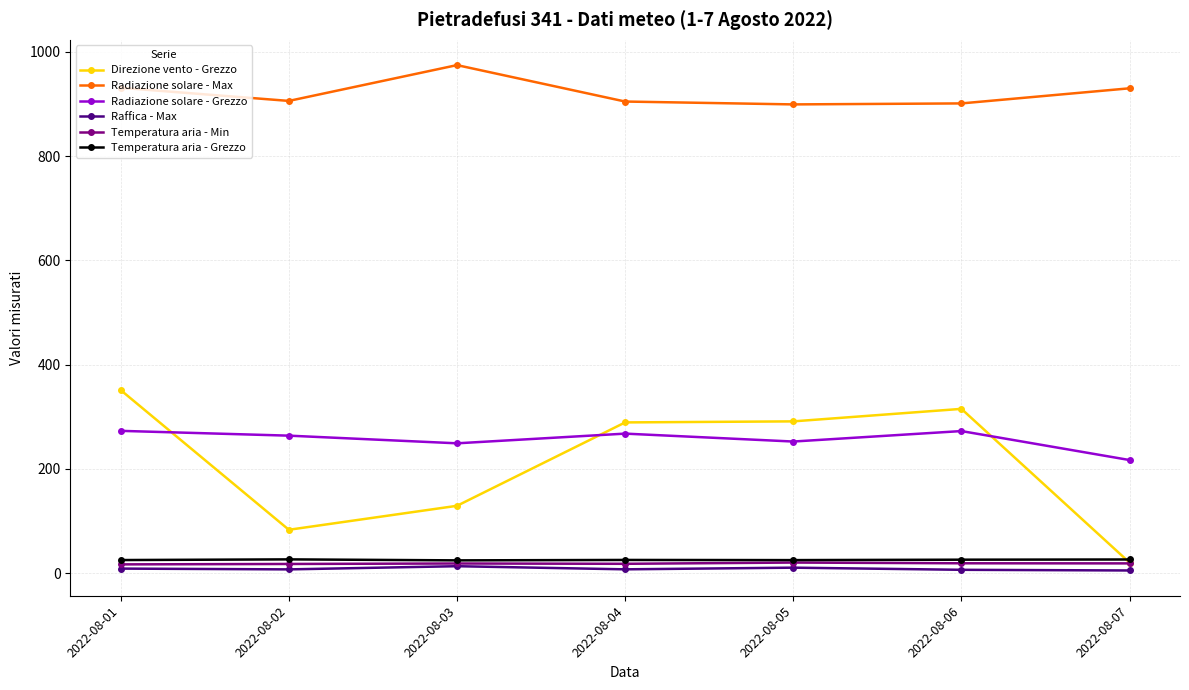

The value of Direzione vento - Grezzo at 2022-08-06 is 315.0. True or false?

True